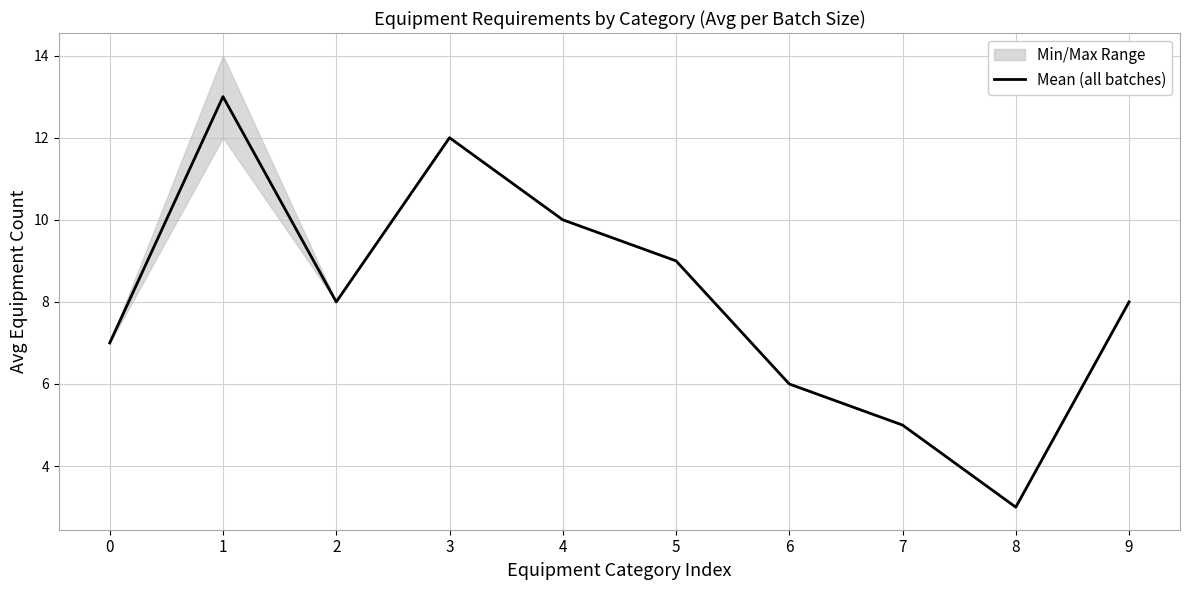

How many lines are shown in the chart?

1